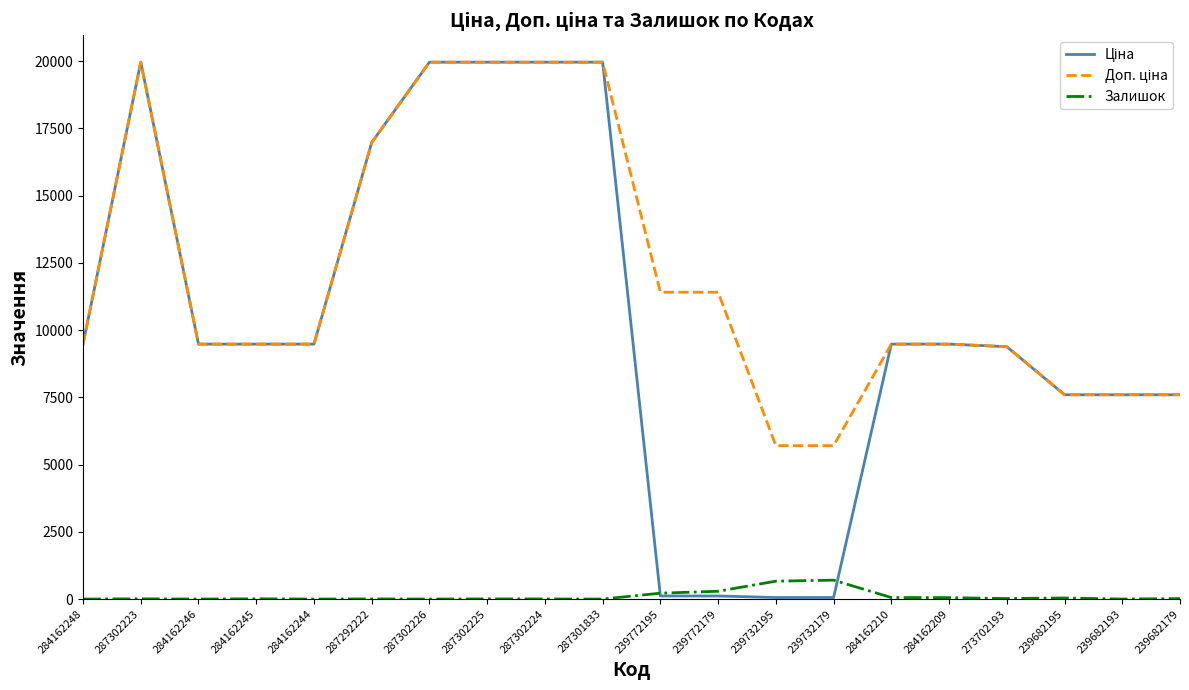

Does the chart display data point markers on the line(s)?

No